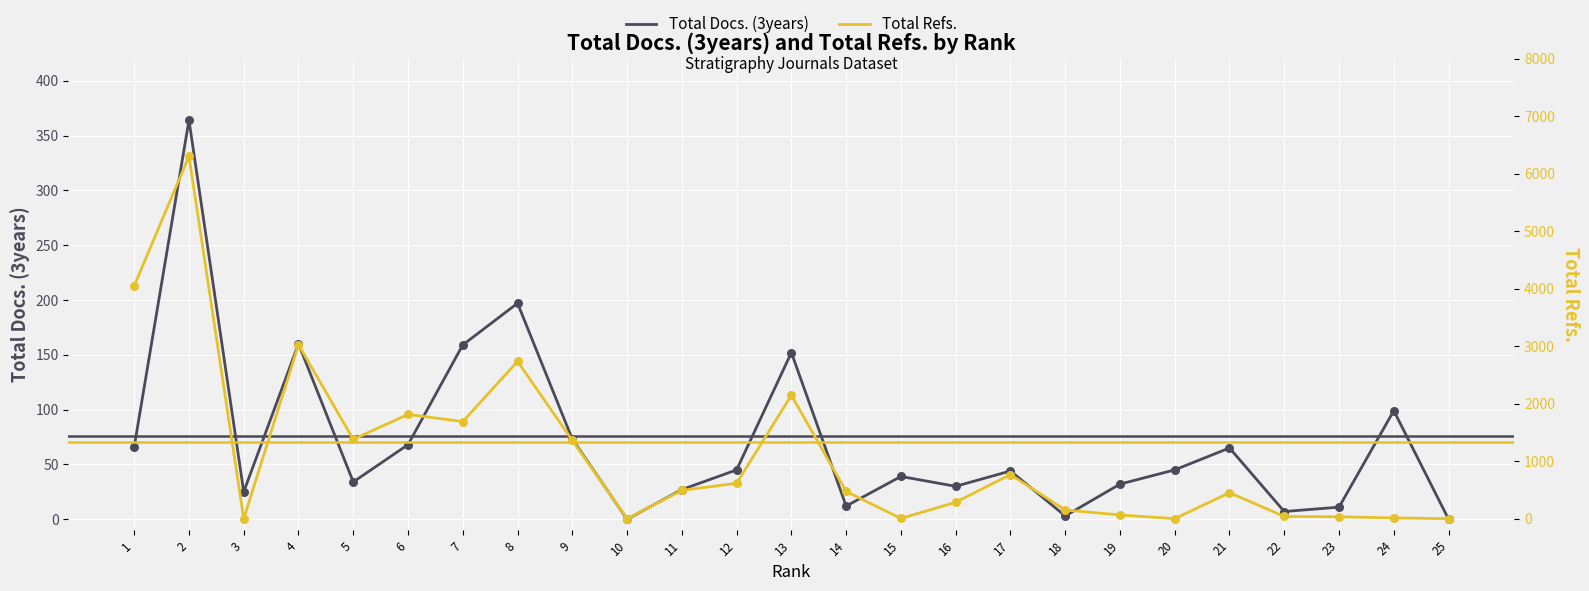

At which category is the sum across all series the highest?

2